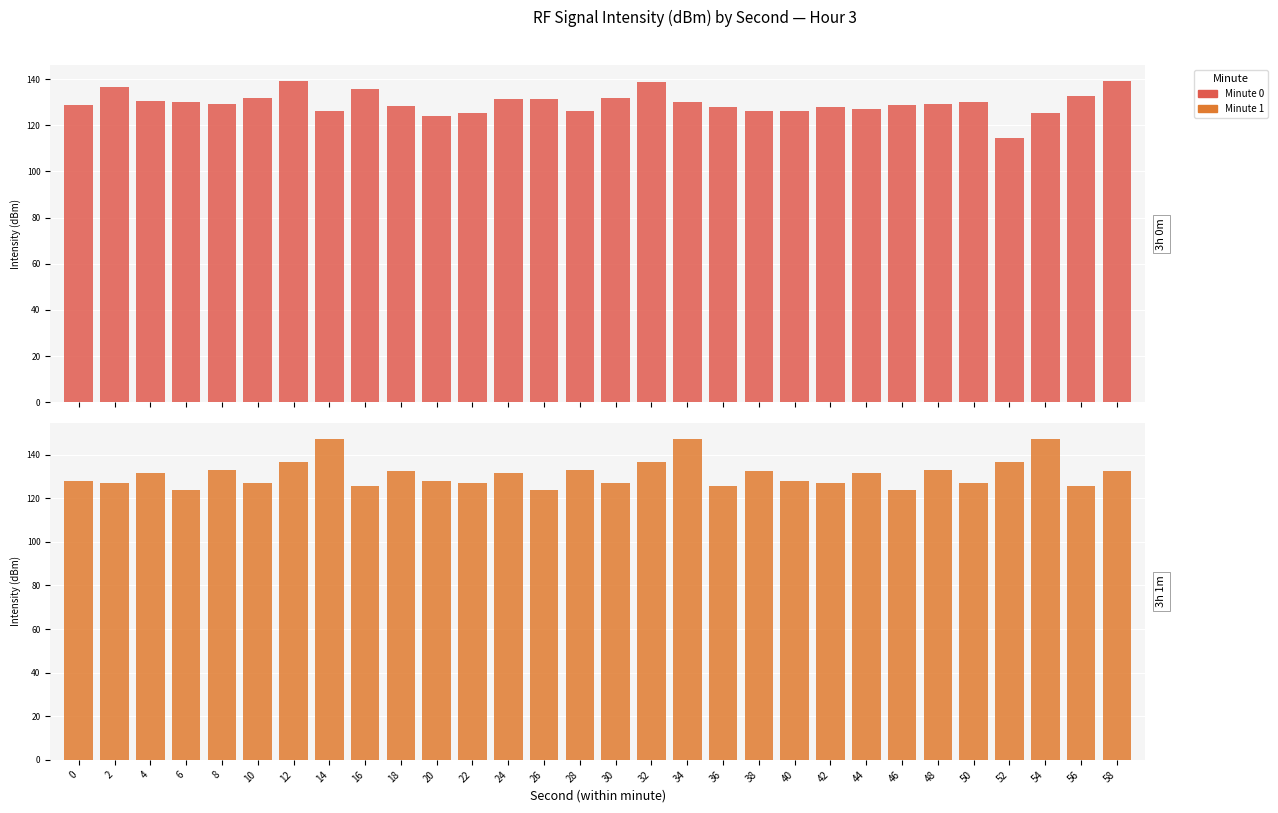

How many bars are there in each group?

2